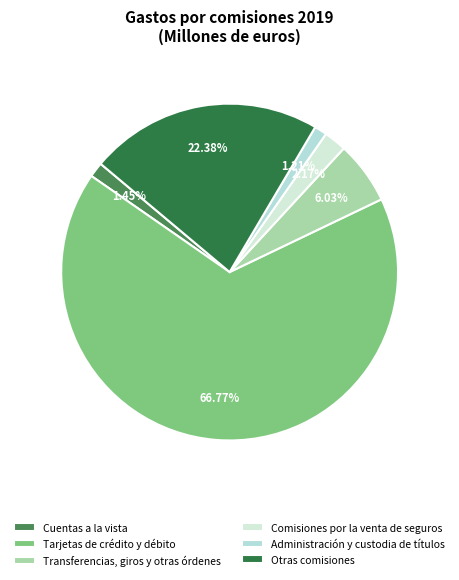

How many slices are in this pie chart?

6